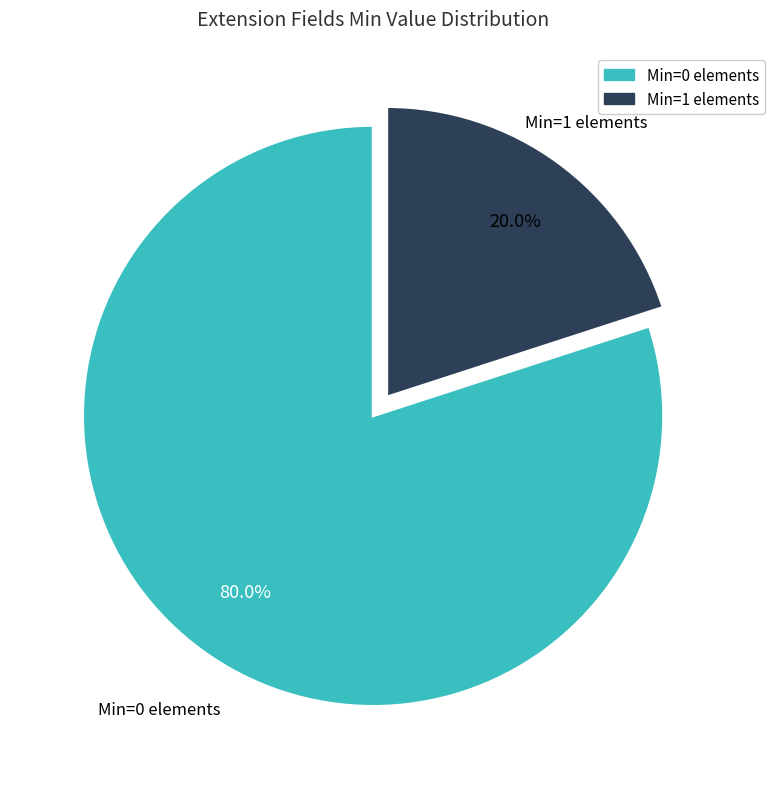

How many slices are in this pie chart?

2